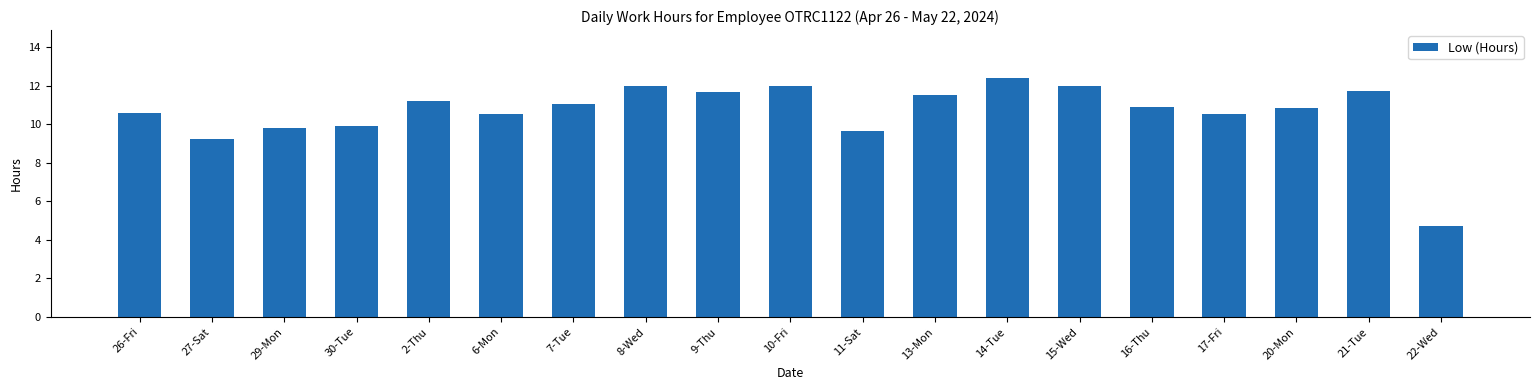

What is the value of the 16th bar from the left?

10.5